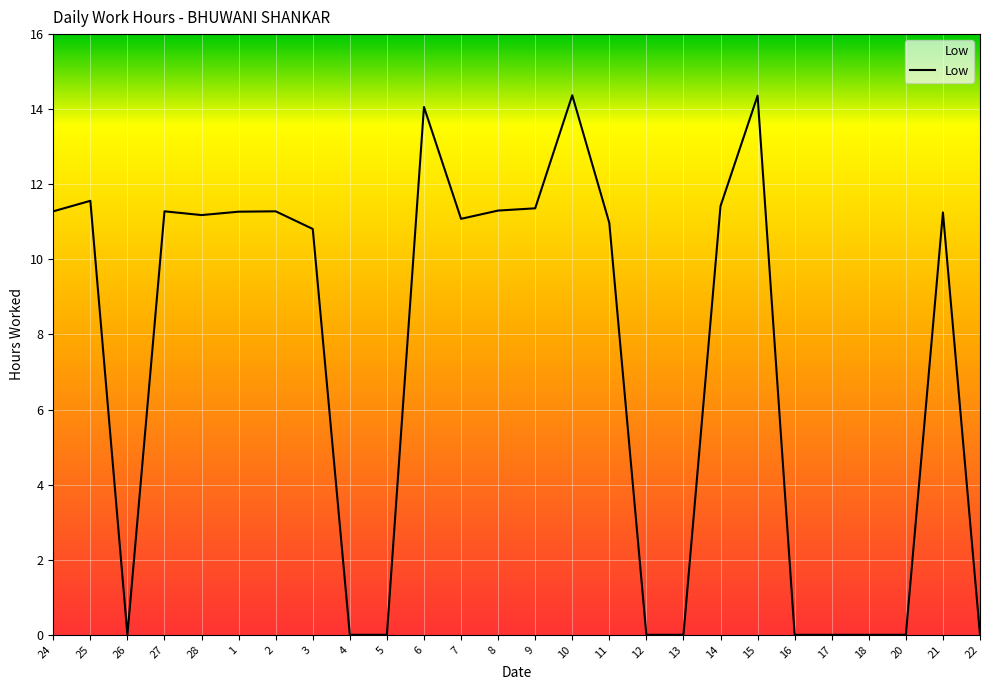

Reading right to left, transcribe all the data shown in this chart.

0.0	11.2	0.0	0.0	0.0	0.0	14.4	11.4	0.0	0.0	11.0	14.4	11.4	11.3	11.1	14.1	0.0	0.0	10.8	11.3	11.3	11.2	11.3	0.0	11.6	11.3